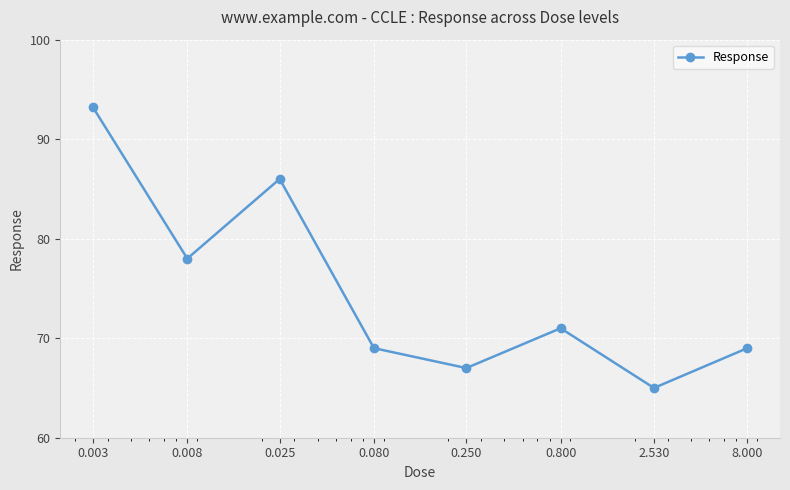

What is the minimum value shown in the chart?

65.0